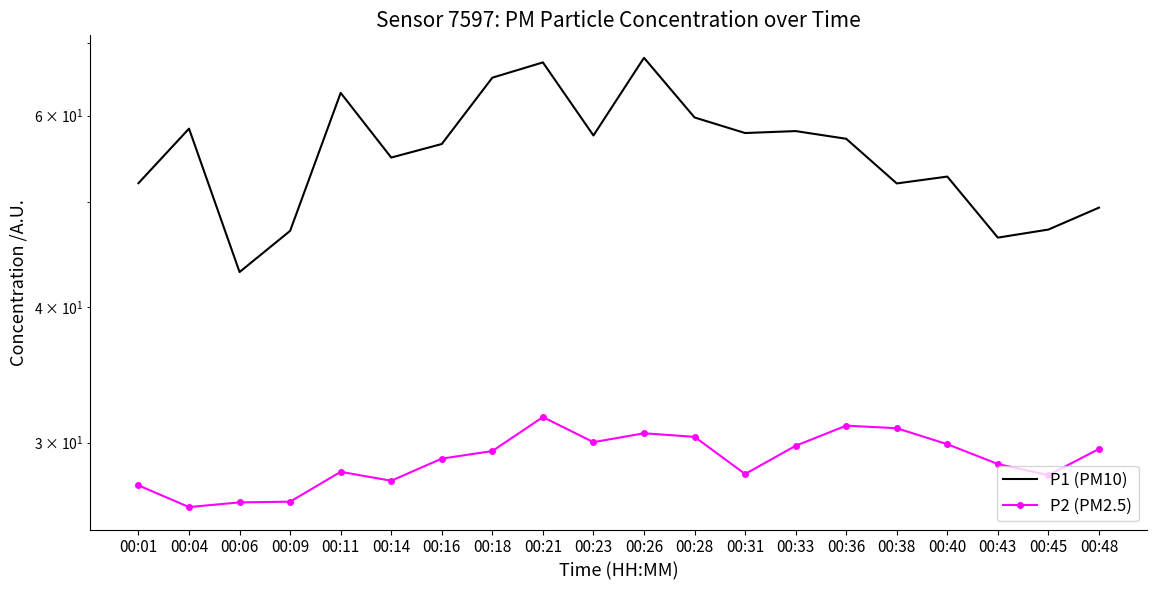

Which has a higher value, 00:23 or 00:06?

00:23